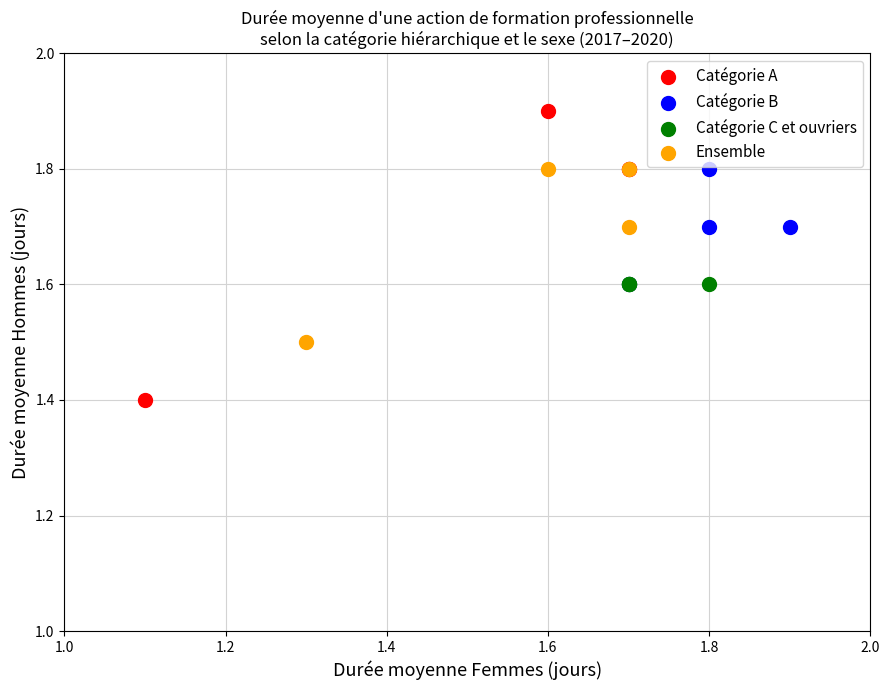

What are all the series names shown in the legend?

Catégorie A, Catégorie B, Catégorie C et ouvriers, Ensemble